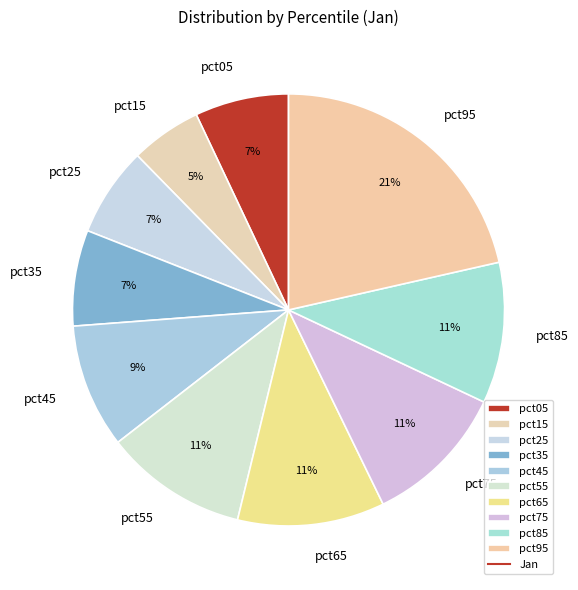

To the nearest percent, what percentage of the pie is pct75?

11%